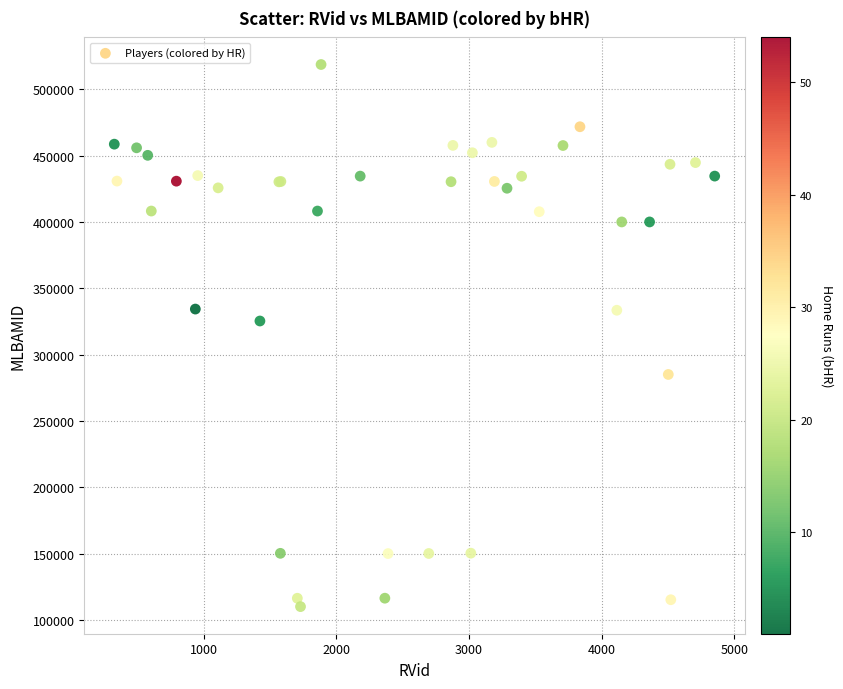

What Y value in the scatter plot is closest to 314410?

325392